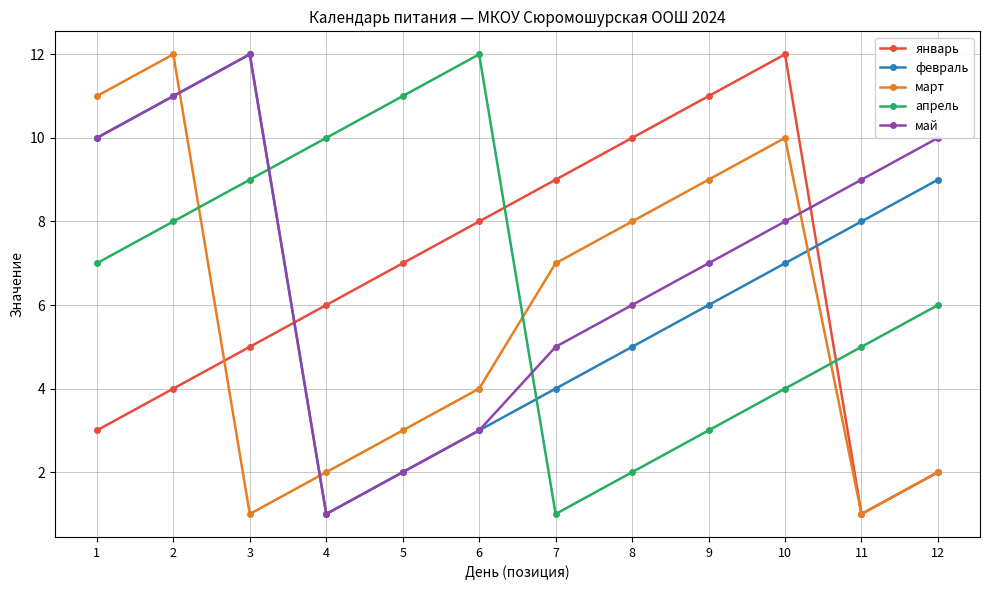

How many interior local peaks does the апрель series have?

1